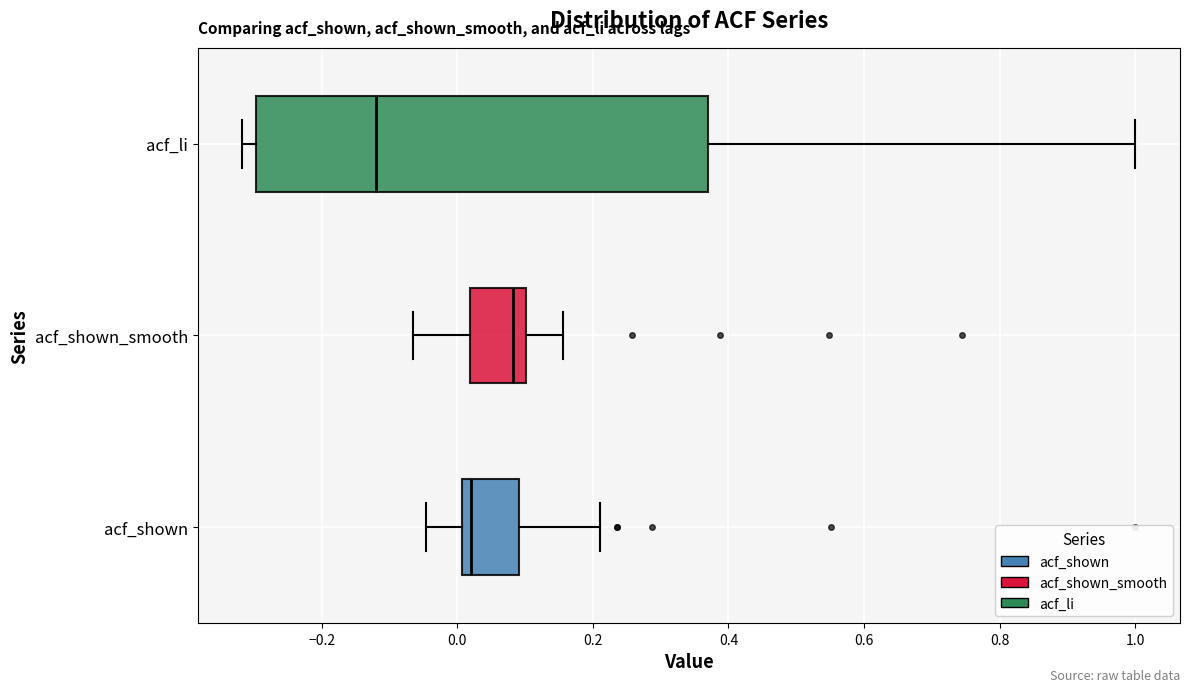

Reading bottom to top, transcribe this box plot: for each box, give where its median line is, the range the box spans, and where its two whiskers end, as read against the x-axis. The values are not printed on the chart, so give them approximately, as read against the axis.

acf_shown: median 0.02, box 0.00 to 0.10, whiskers -0.04 to 0.22
acf_shown_smooth: median 0.08, box 0.02 to 0.10, whiskers -0.06 to 0.16
acf_li: median -0.12, box -0.30 to 0.38, whiskers -0.32 to 1.00